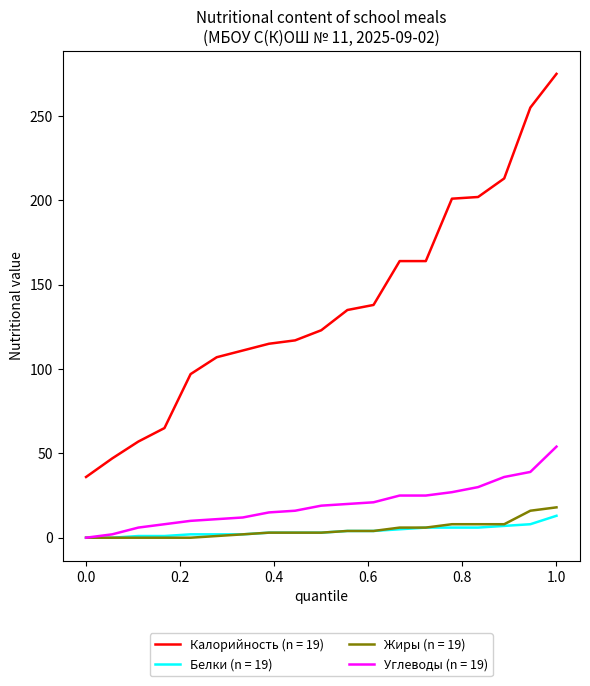

Which series has the largest range (max minus min)?

Калорийность (n = 19)